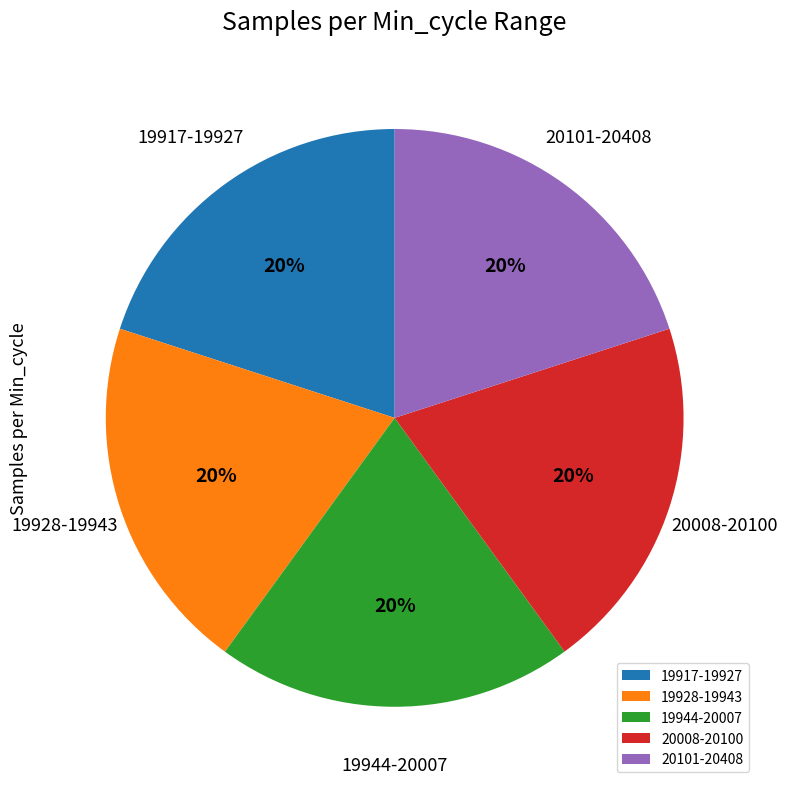

What is the ratio of the value at 19917-19927 to the value at 19928-19943?

1.0